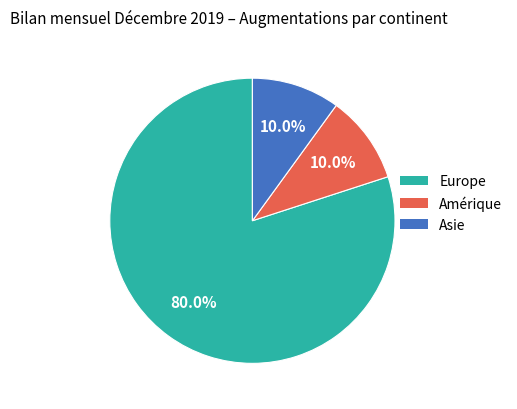

Is there any slice that represents more than half of the pie?

Yes